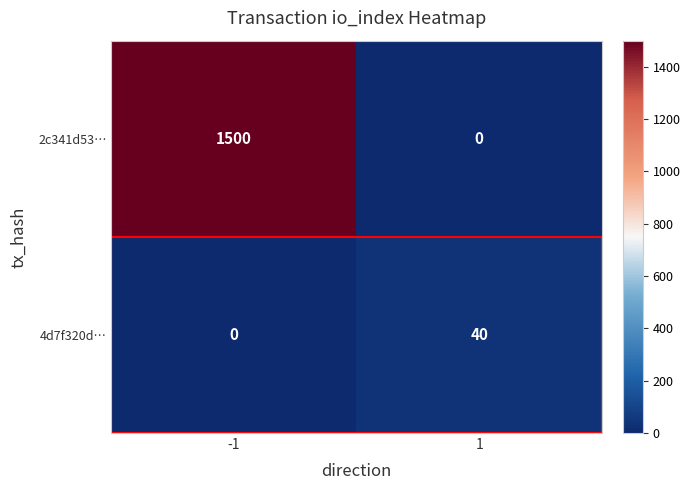

Rank the series by their average value, from highest to lowest.

2c341d53…, 4d7f320d…